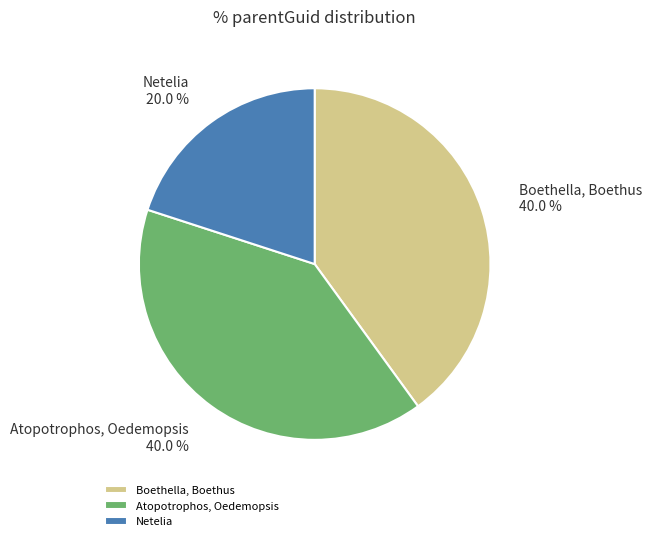

What percentage do Atopotrophos, Oedemopsis and Netelia together represent?

60.0%